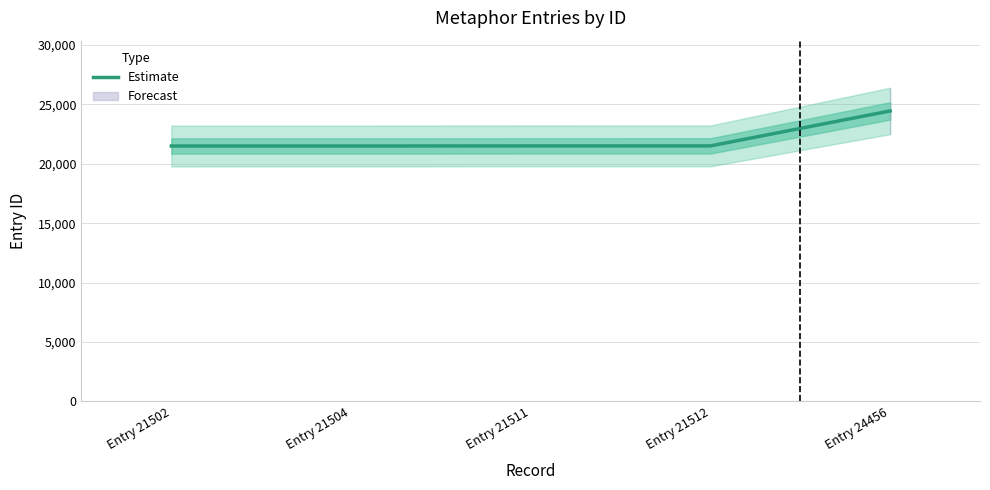

Approximately how many times larger is the value at Entry 24456 compared to Entry 21511?

1.1